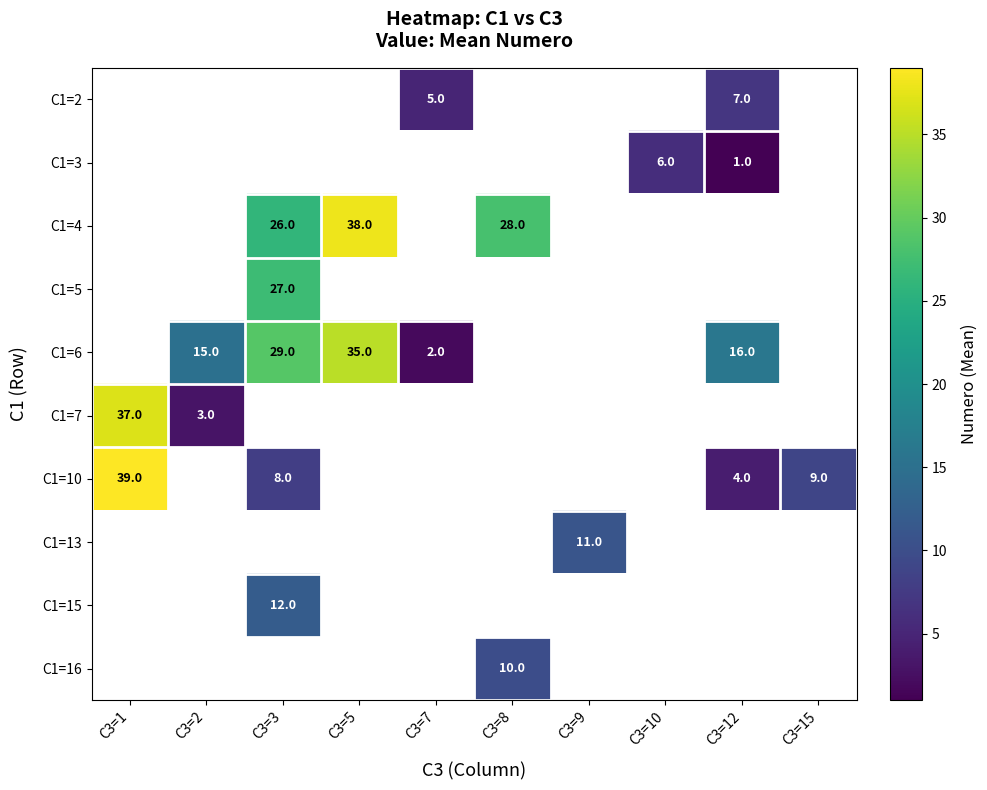

Is it true that C1=10 equals 14 at C3=15?

False